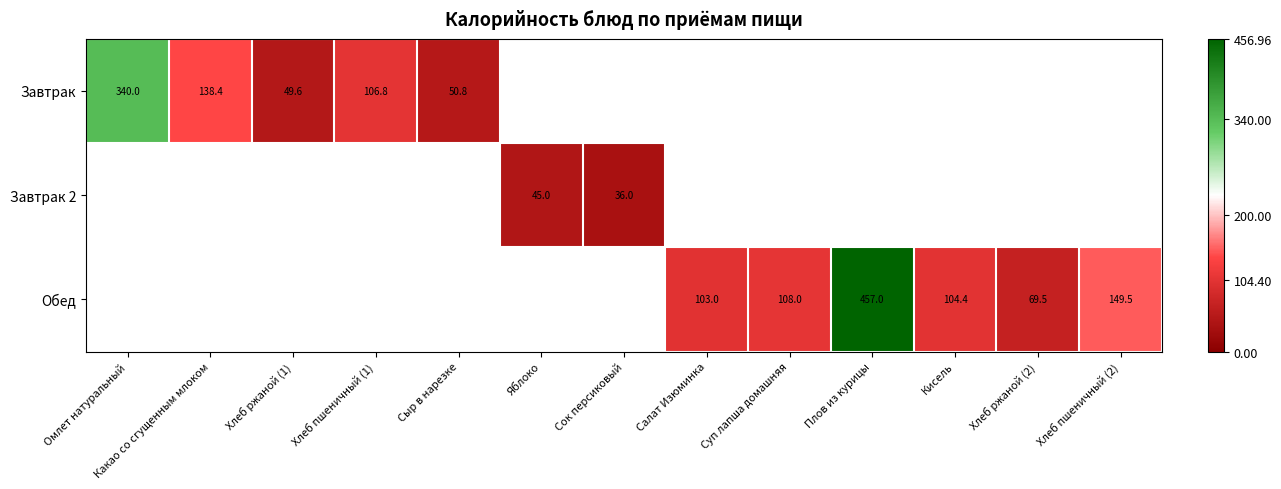

What is the maximum value shown in the chart?

457.0